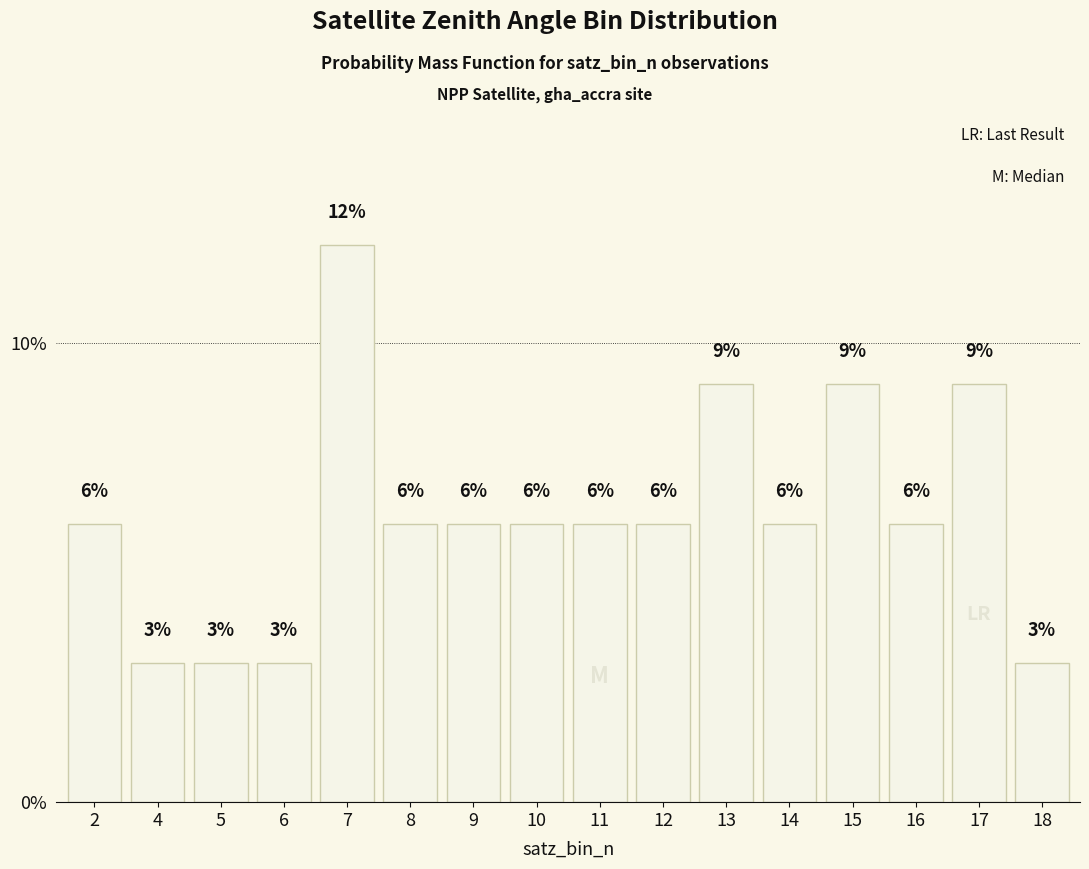

What is the ratio of the value at 14 to the value at 9?

1.0